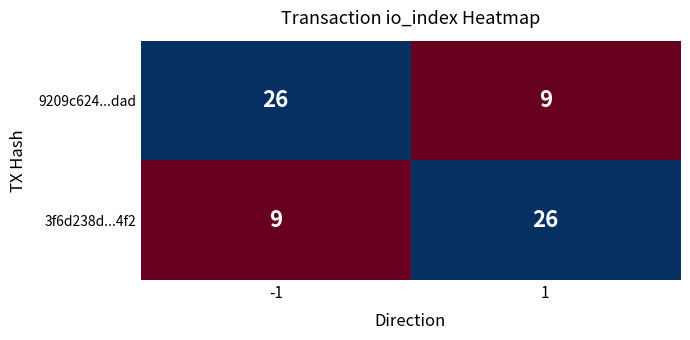

What is the spread (max minus min) of values at -1?

17